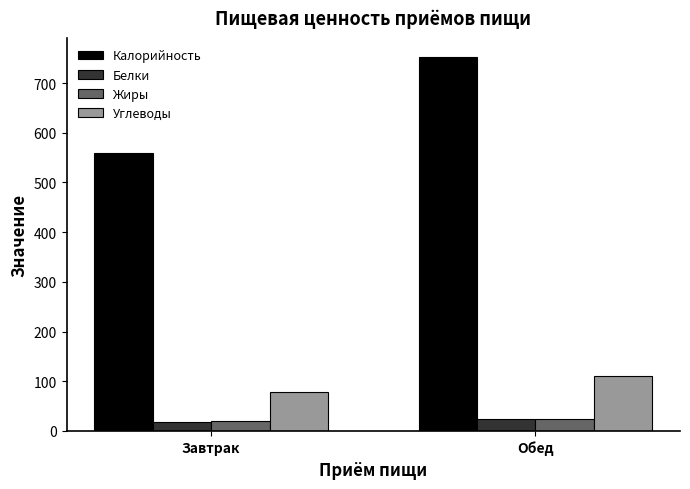

At which label does Жиры first exceed 23?

Обед